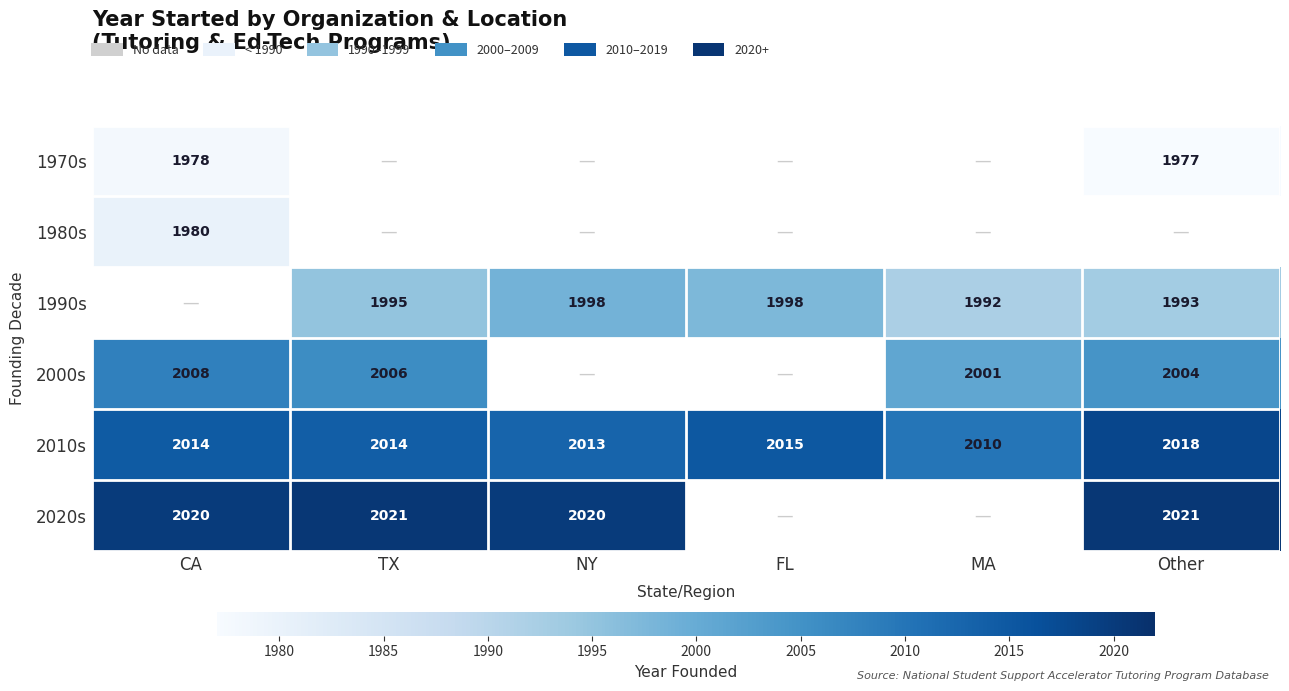

Between Other and TX, which is larger?

TX